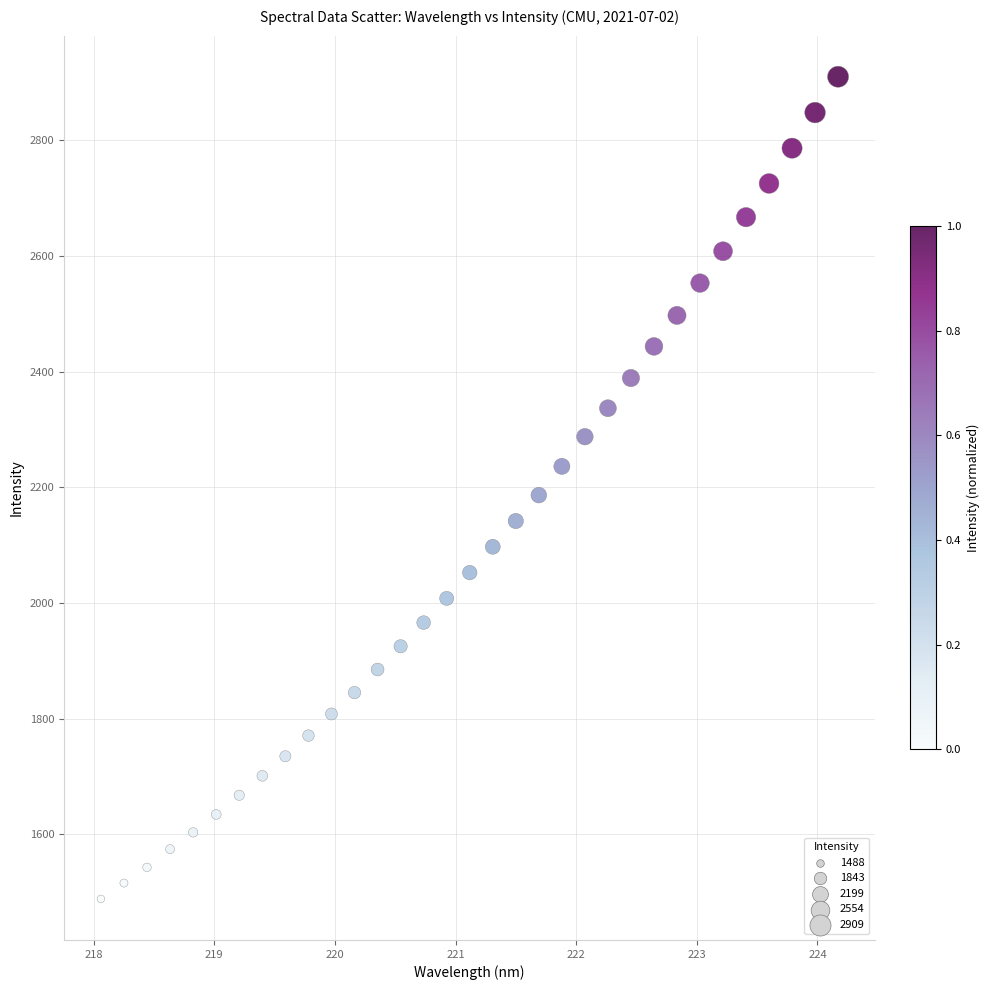

What is the range of X values (max minus min)?

6.1